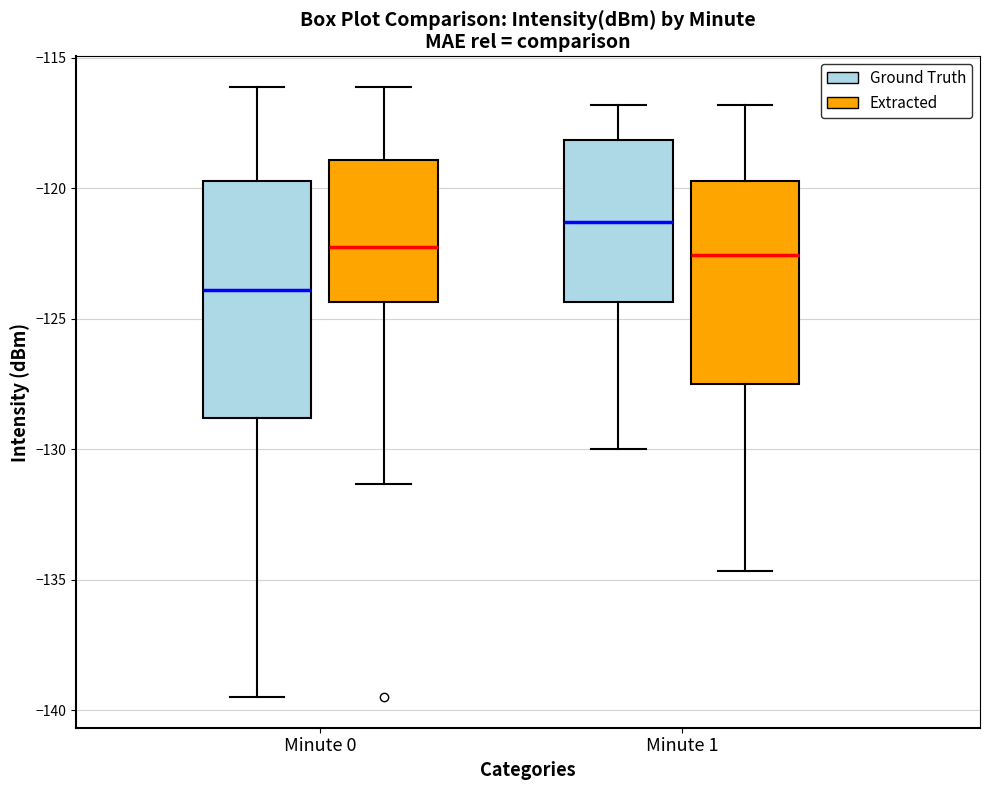

Which box is the tallest, from its lower edge to its upper edge?

Minute 0 (Ground Truth)